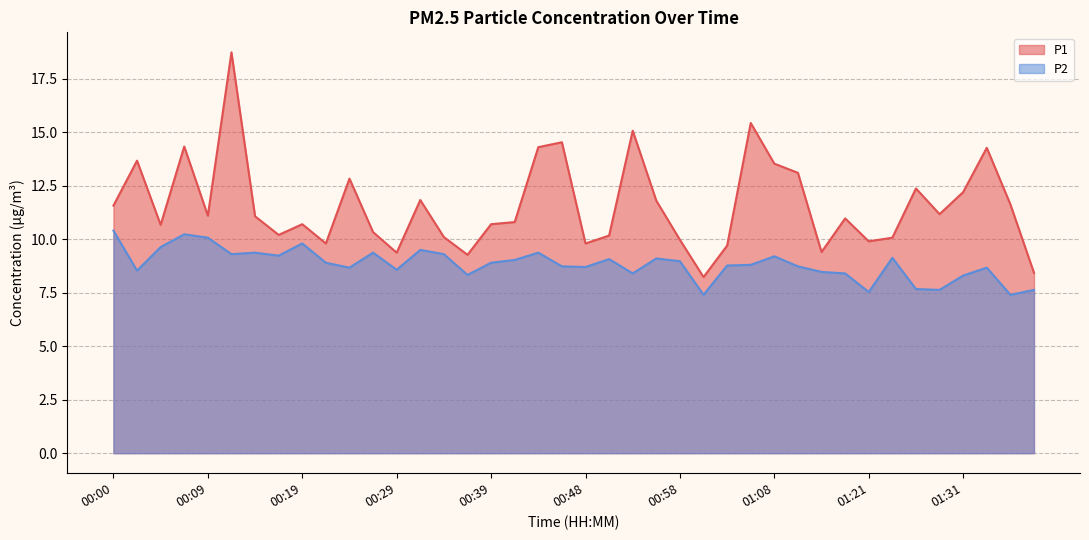

At which label is P1 closest to 13?

01:11